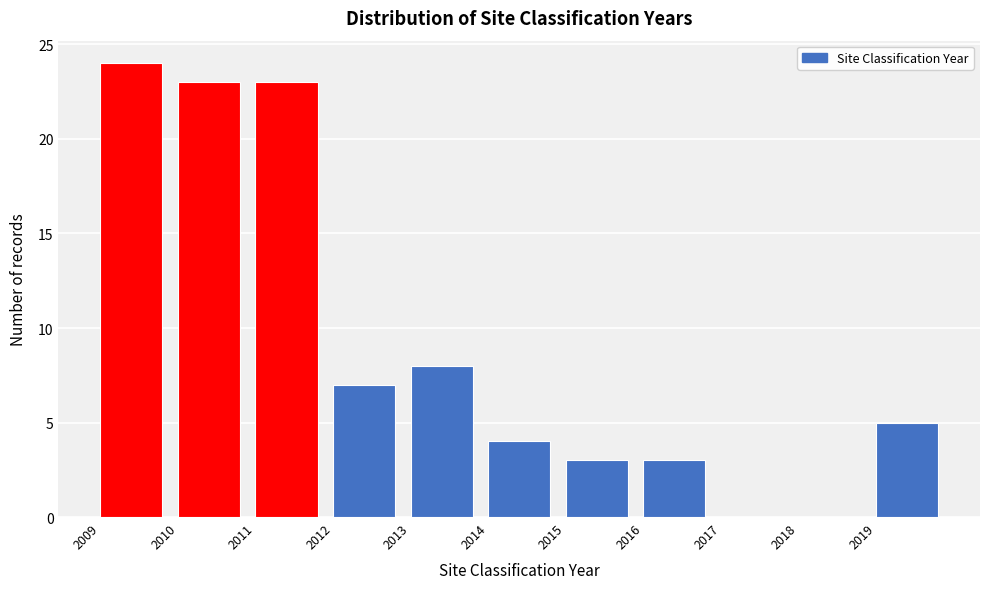

What is the height of the bar covering 2019 to 2020 on the x-axis? The values are not printed on the chart, so give them approximately, as read against the axis.

5